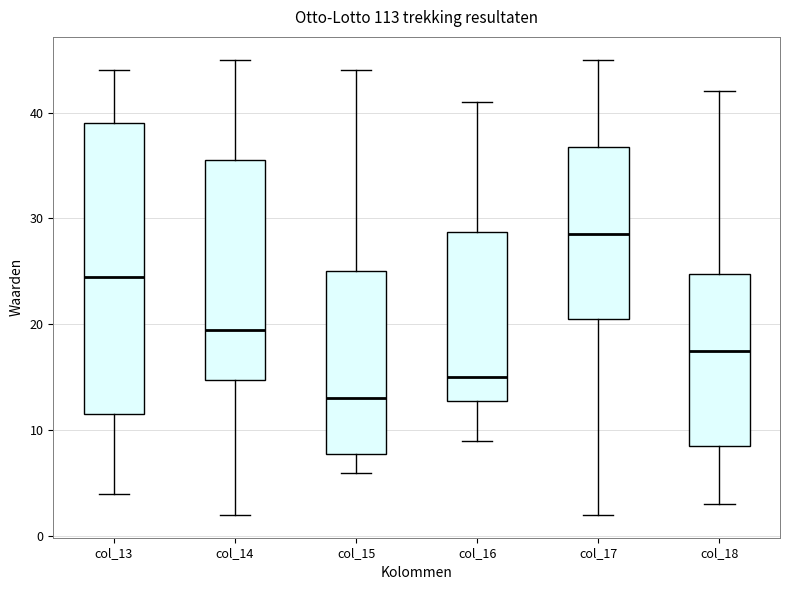

Reading left to right, read every box against the y-axis: the position of its median line, the range the box covers, and the ends of its whiskers. The values are not printed on the chart, so give them approximately, as read against the axis.

col_13: median 25, box 12 to 39, whiskers 4 to 44
col_14: median 20, box 15 to 36, whiskers 2 to 45
col_15: median 13, box 8 to 25, whiskers 6 to 44
col_16: median 15, box 13 to 29, whiskers 9 to 41
col_17: median 29, box 21 to 37, whiskers 2 to 45
col_18: median 18, box 9 to 25, whiskers 3 to 42